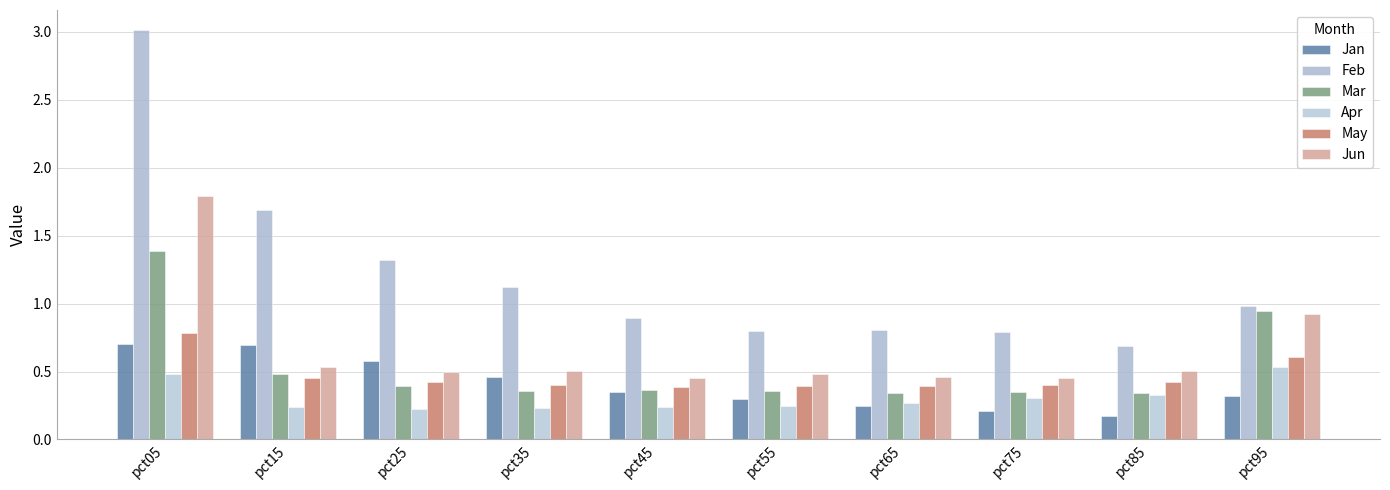

Reading left to right, what are all the values shown in this chart?

Jan: pct05=0.7	pct15=0.7	pct25=0.6	pct35=0.5	pct45=0.4	pct55=0.3	pct65=0.2	pct75=0.2	pct85=0.2	pct95=0.3
Feb: pct05=3.0	pct15=1.7	pct25=1.3	pct35=1.1	pct45=0.9	pct55=0.8	pct65=0.8	pct75=0.8	pct85=0.7	pct95=1.0
Mar: pct05=1.4	pct15=0.5	pct25=0.4	pct35=0.4	pct45=0.4	pct55=0.4	pct65=0.3	pct75=0.4	pct85=0.3	pct95=0.9
Apr: pct05=0.5	pct15=0.2	pct25=0.2	pct35=0.2	pct45=0.2	pct55=0.2	pct65=0.3	pct75=0.3	pct85=0.3	pct95=0.5
May: pct05=0.8	pct15=0.5	pct25=0.4	pct35=0.4	pct45=0.4	pct55=0.4	pct65=0.4	pct75=0.4	pct85=0.4	pct95=0.6
Jun: pct05=1.8	pct15=0.5	pct25=0.5	pct35=0.5	pct45=0.5	pct55=0.5	pct65=0.5	pct75=0.5	pct85=0.5	pct95=0.9